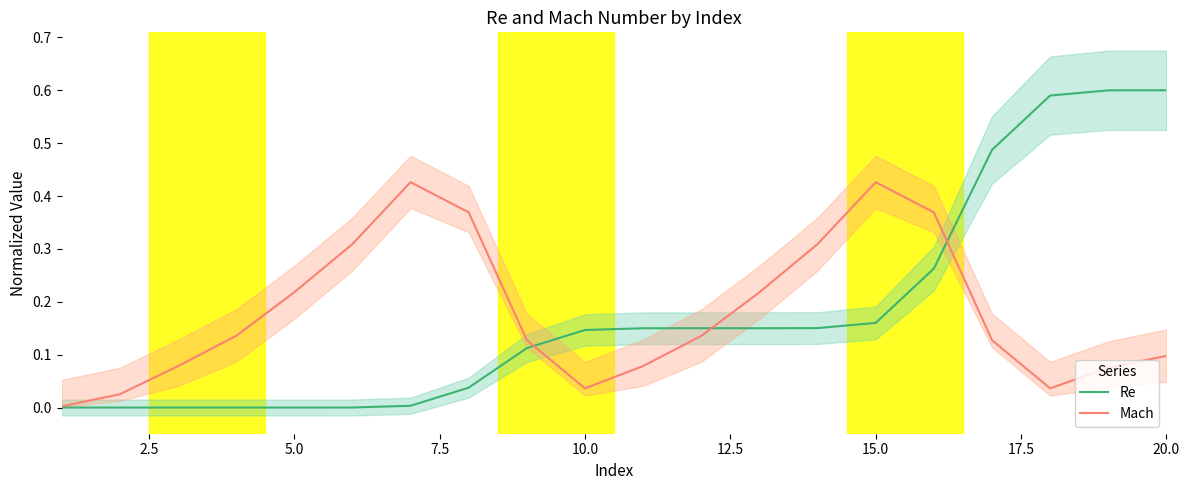

Where is the first local minimum for Mach?

10.0